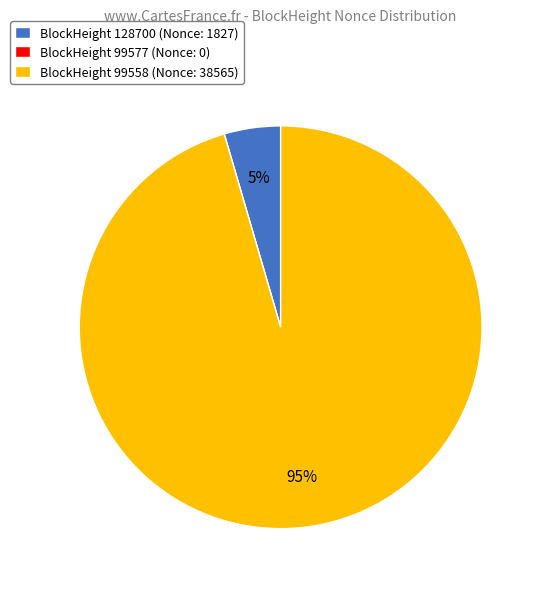

To the nearest percent, what is the average slice percentage?

33%